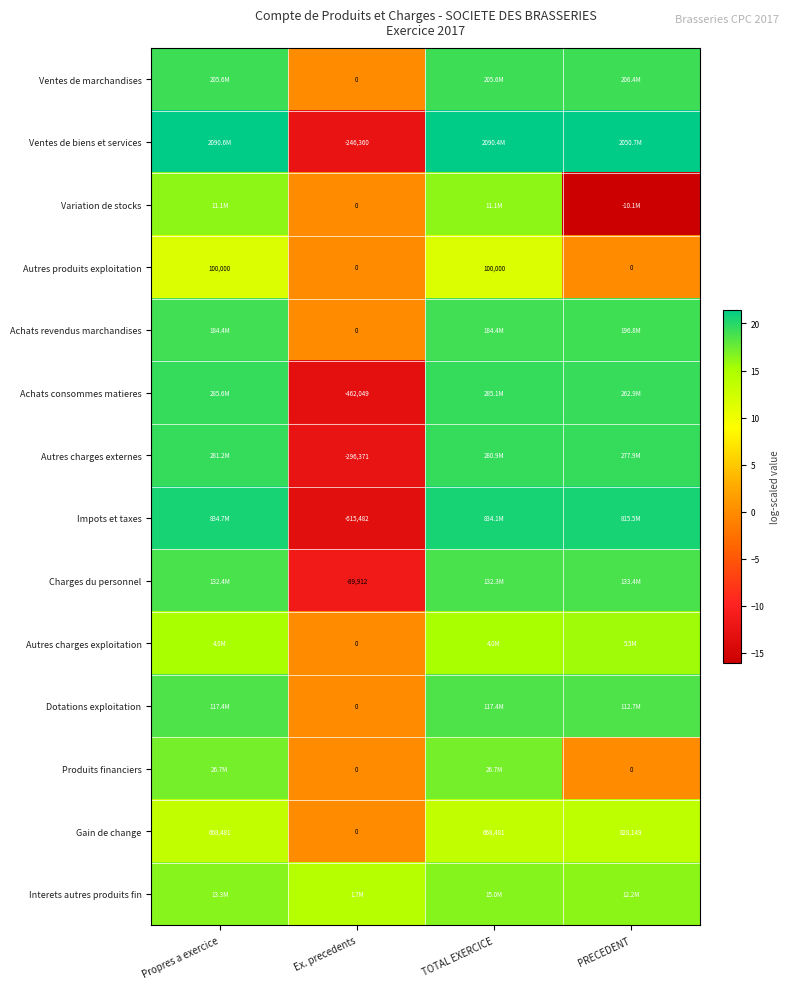

What value does the Autres charges externes series have at Propres a exercice?

19.5